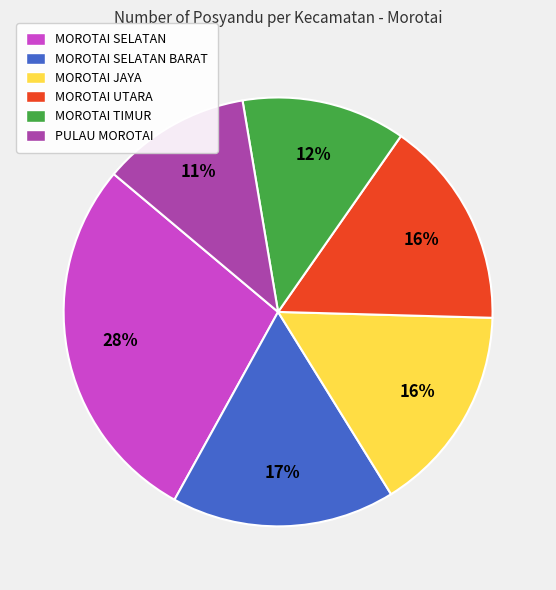

Count the number of slices in the pie.

6